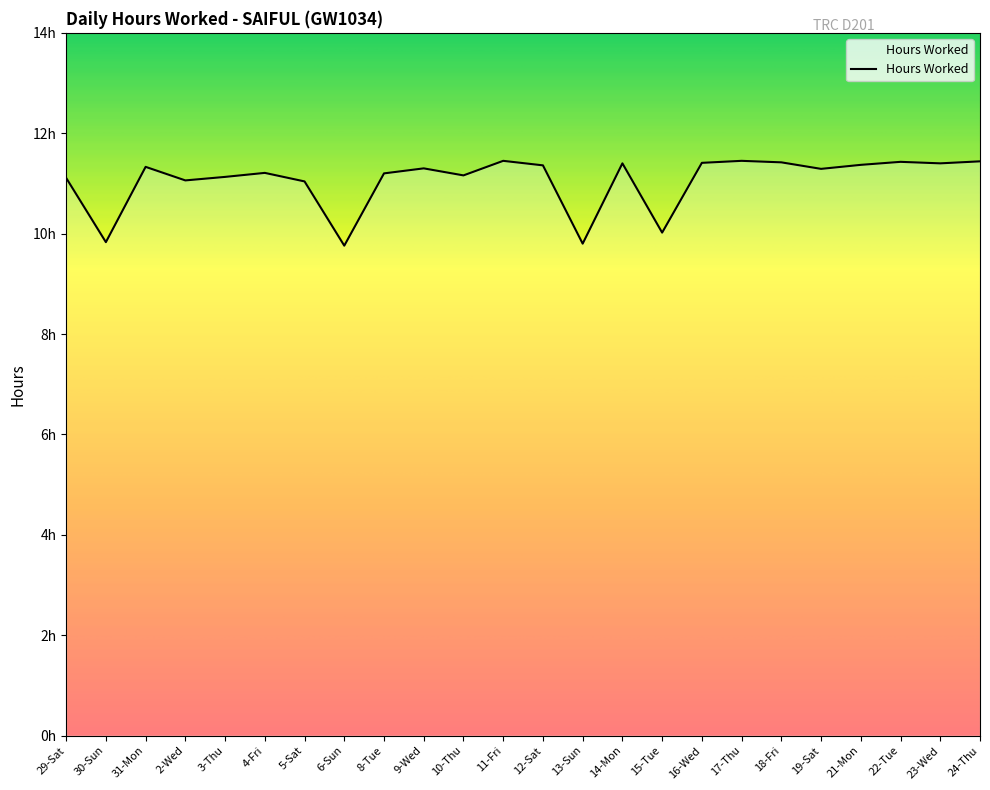

At which label is the value closest to 10?

15-Tue